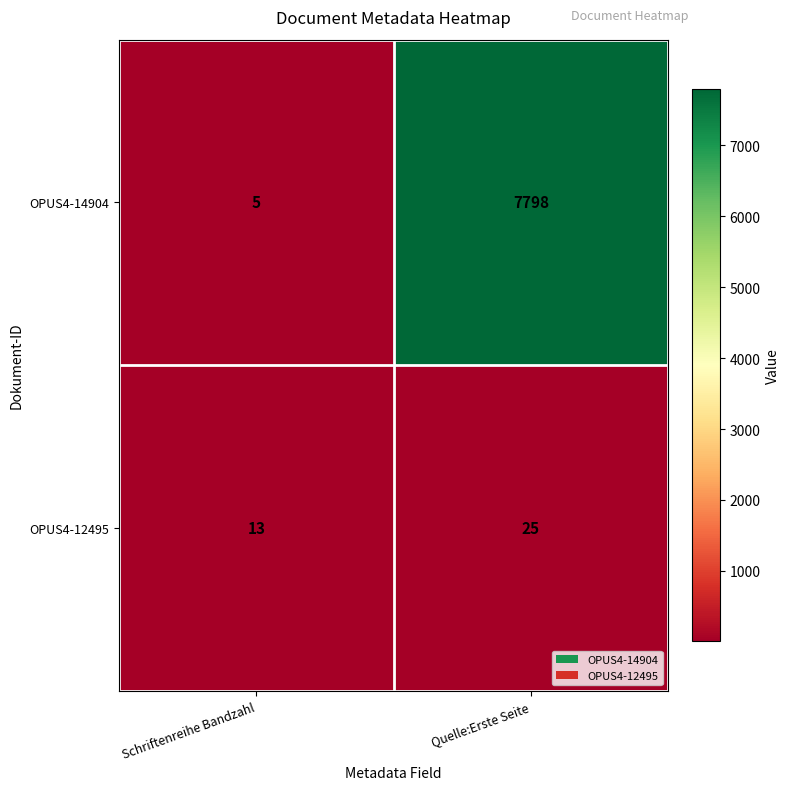

Reading left to right, extract all data points from this chart.

OPUS4-14904: 5	7798
OPUS4-12495: 13	25